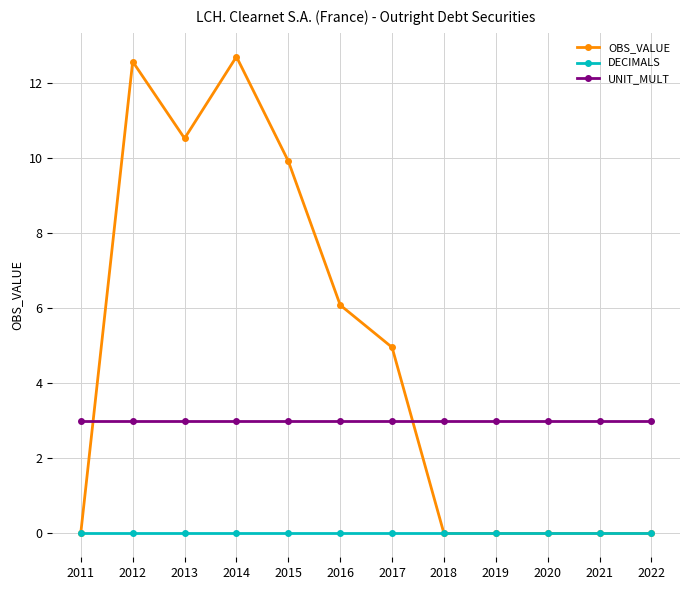

Which series has the largest range (max minus min)?

OBS_VALUE